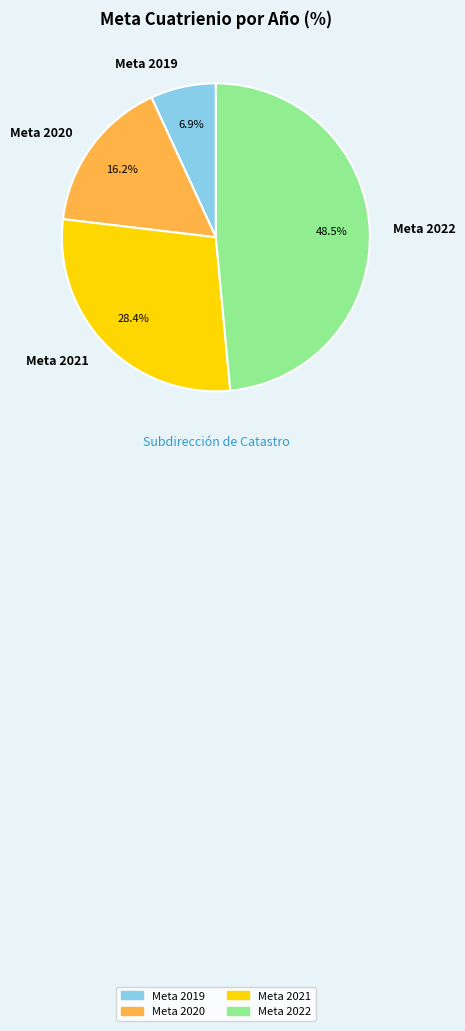

To the nearest percent, what is the difference between the largest and smallest slice percentages?

42%